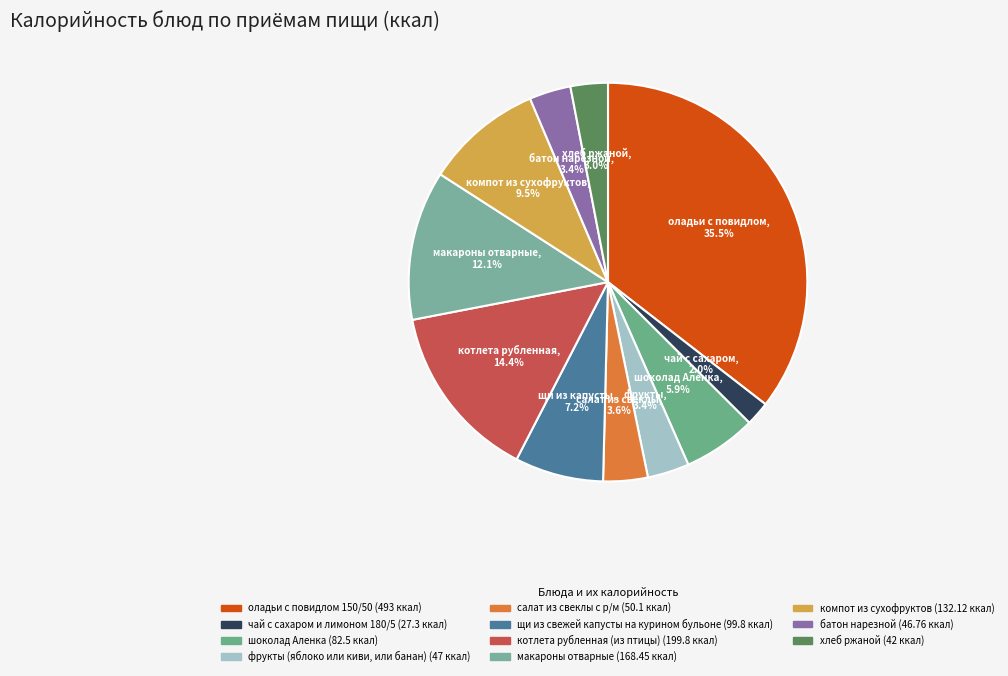

How many slices are in this pie chart?

11